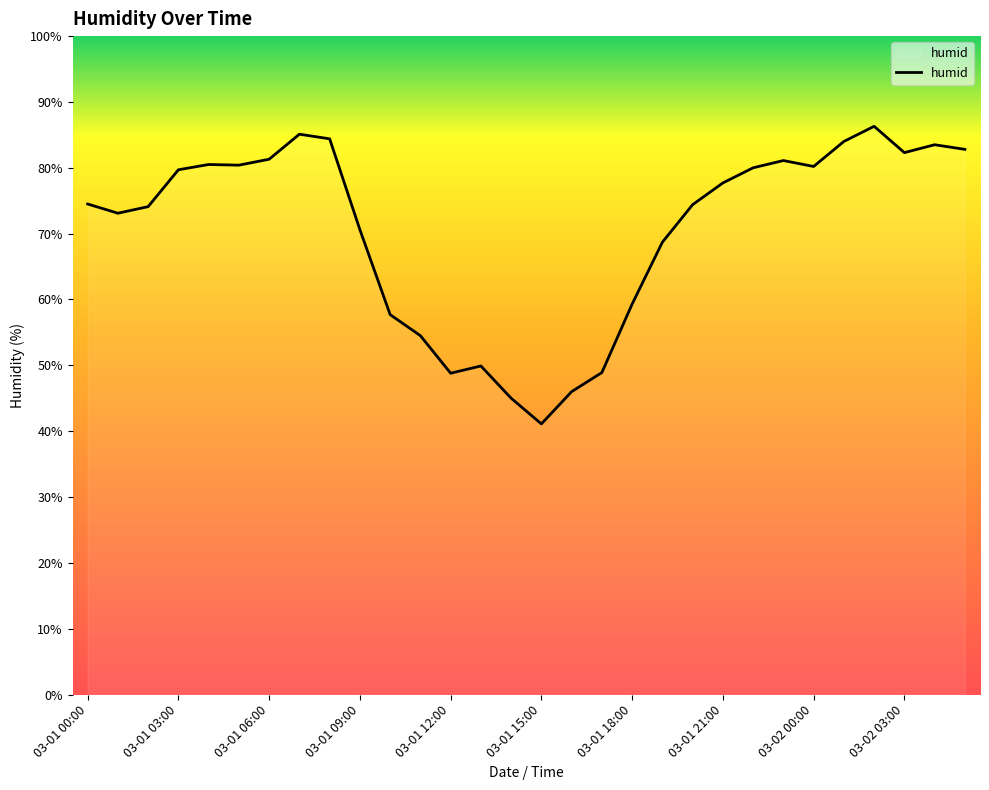

What is the smallest value displayed?

41.1